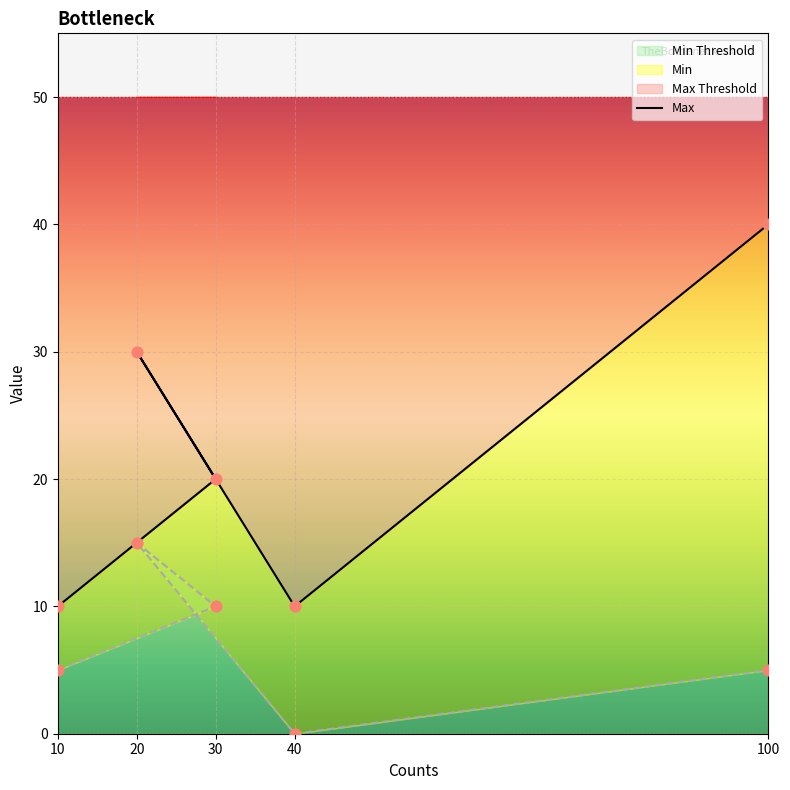

Which series has the largest total across all categories?

Max